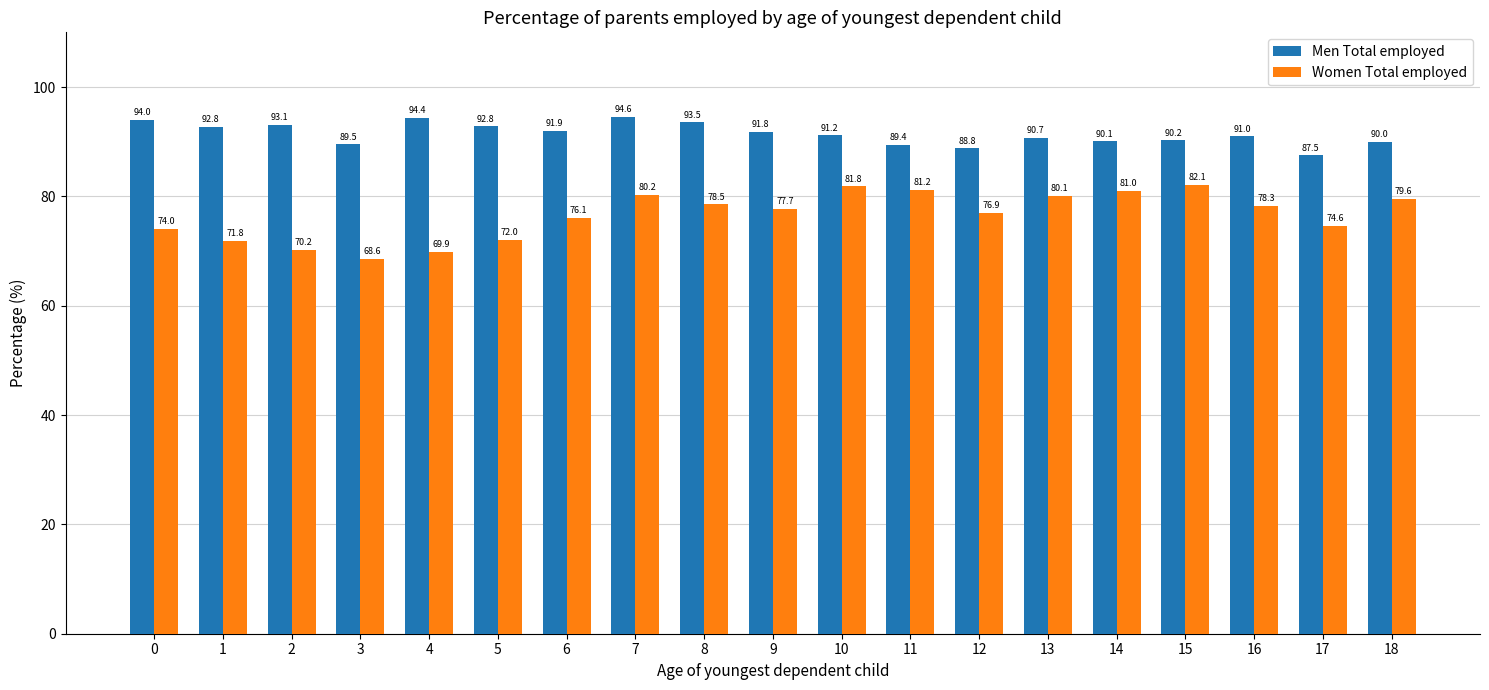

How many distinct data groups are displayed?

2